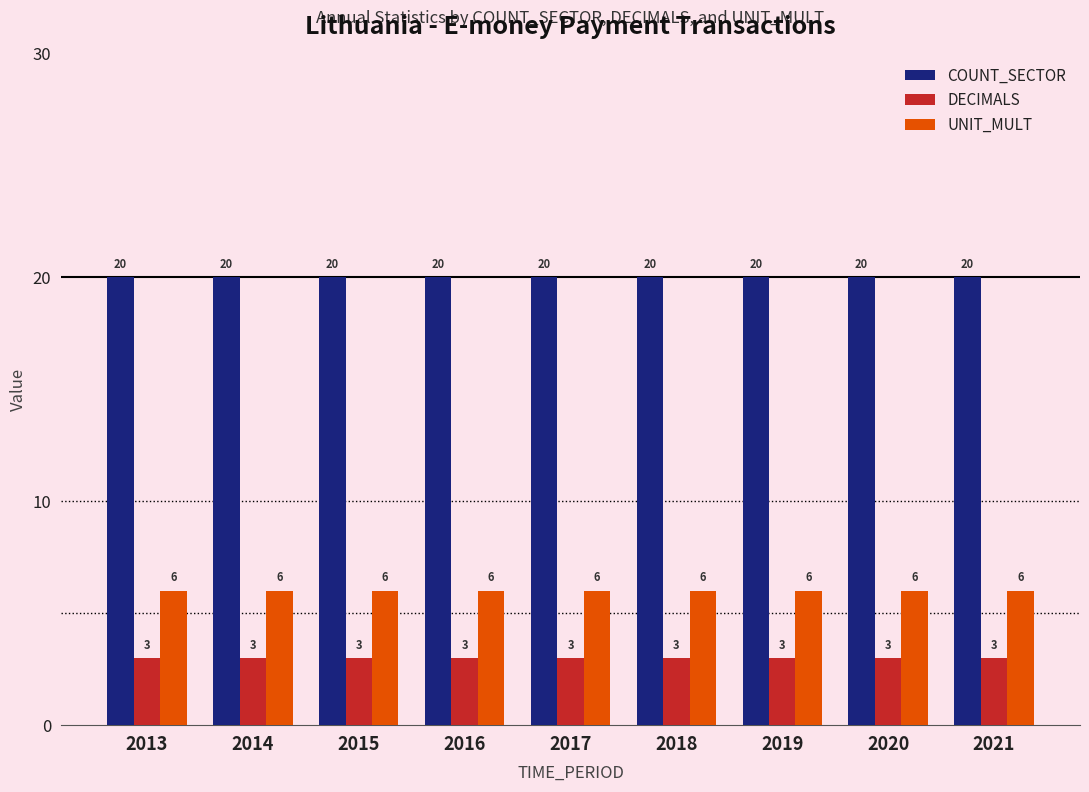

Rank the series at 2019 from highest to lowest value.

COUNT_SECTOR, UNIT_MULT, DECIMALS